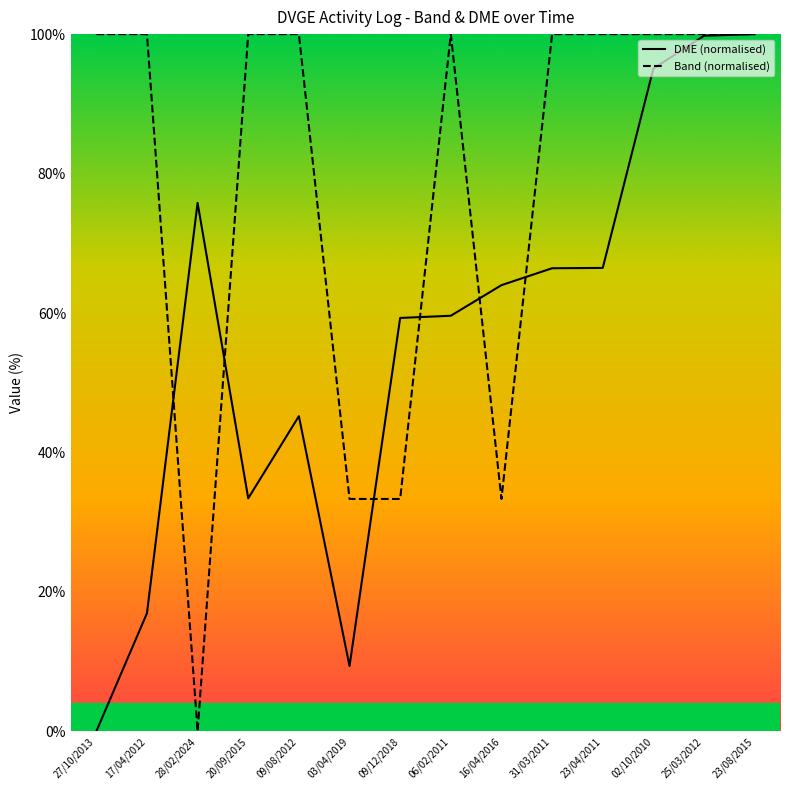

What is the difference between the maximum and minimum values in the DME series?

100.0